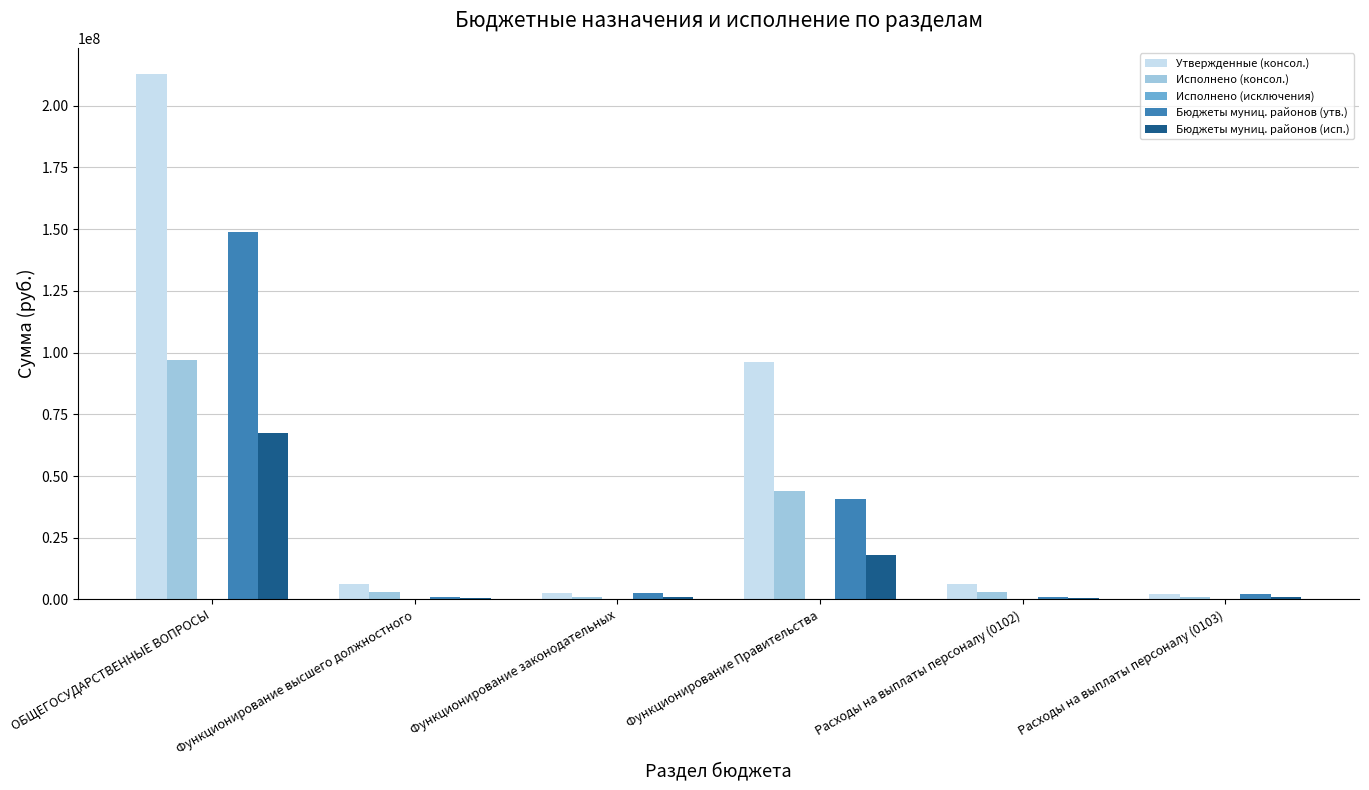

Does the chart contain stacked bars?

No